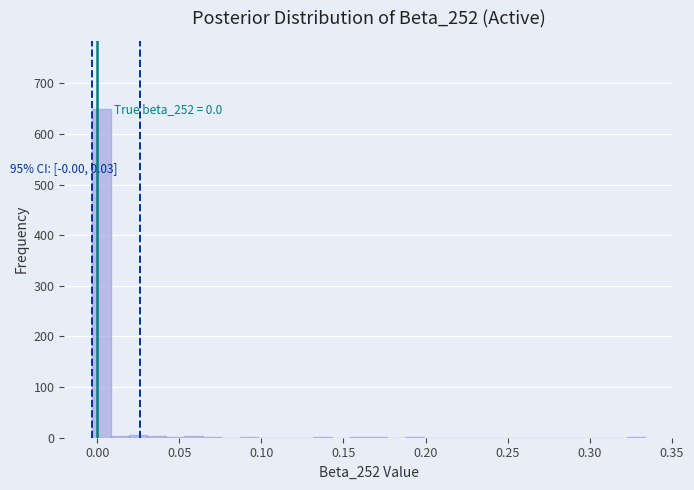

Read against the x-axis, roughly where is the centre of the tallest bar?

0.005